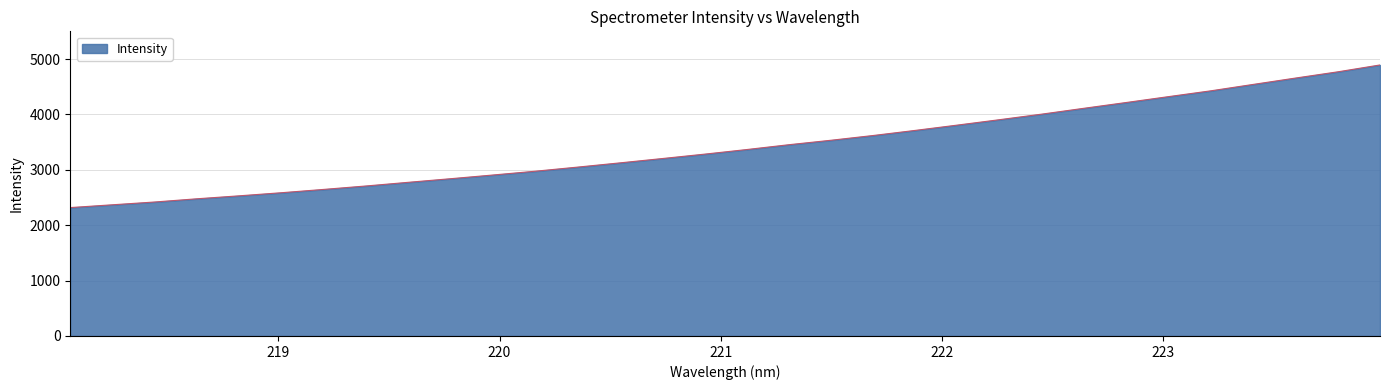

What is the minimum value shown in the chart?

2318.0